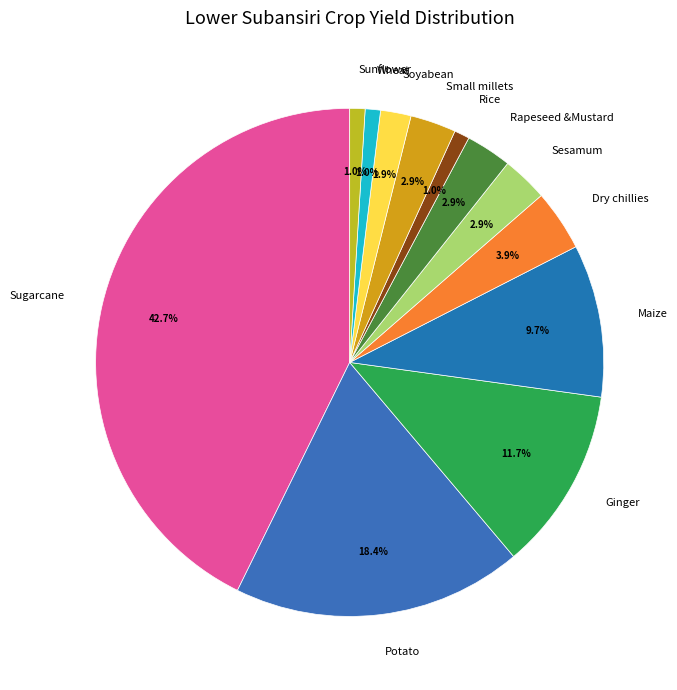

Which category has the biggest portion of the pie?

Sugarcane